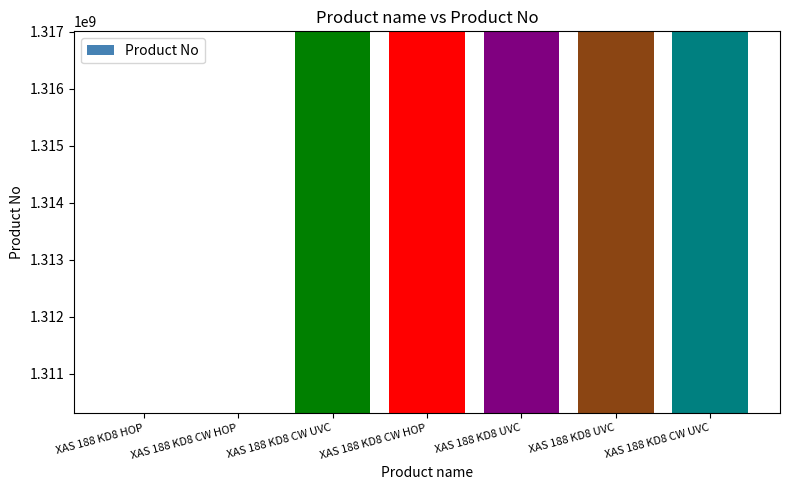

Are the bars horizontal?

No